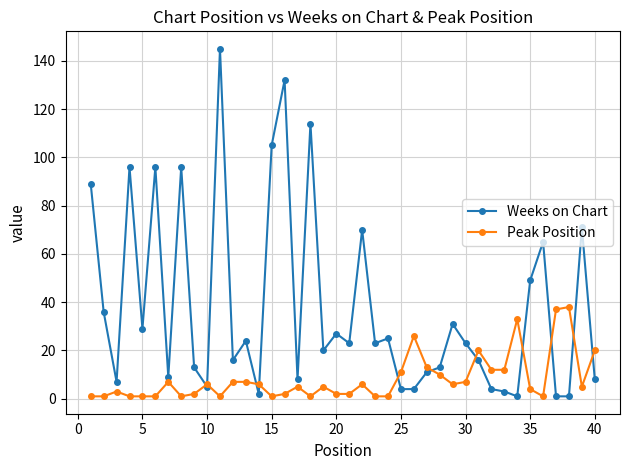

What is the greatest value displayed?

145